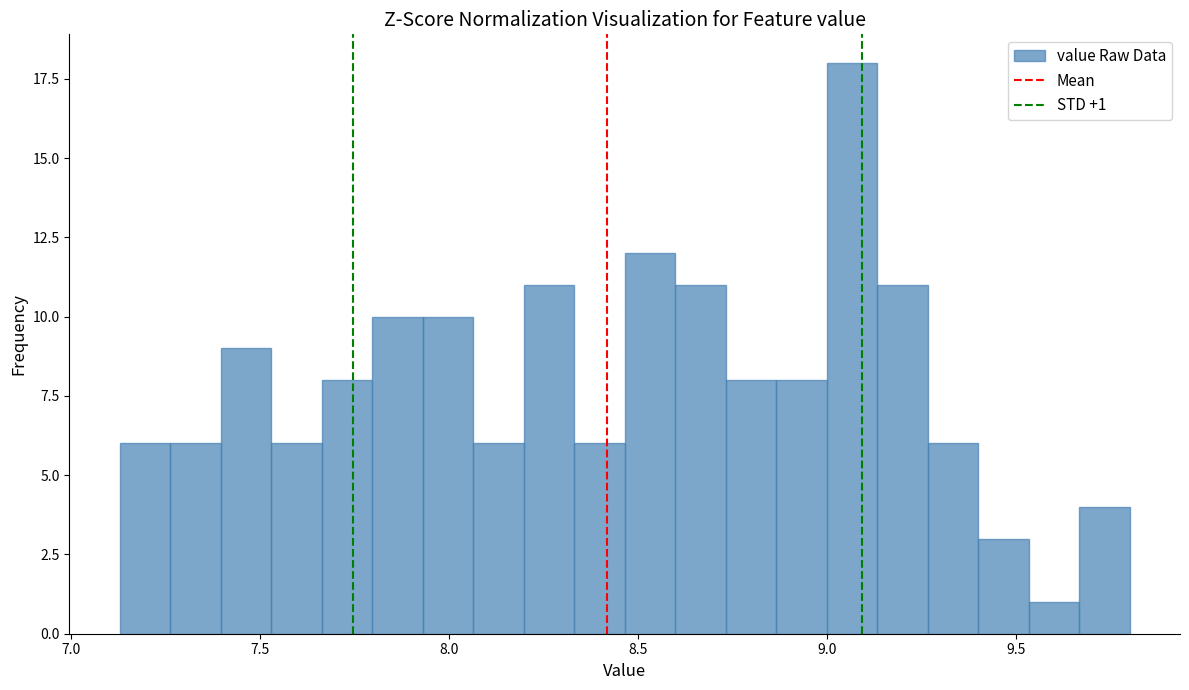

Read against the x-axis, roughly where is the centre of the tallest bar?

9.05